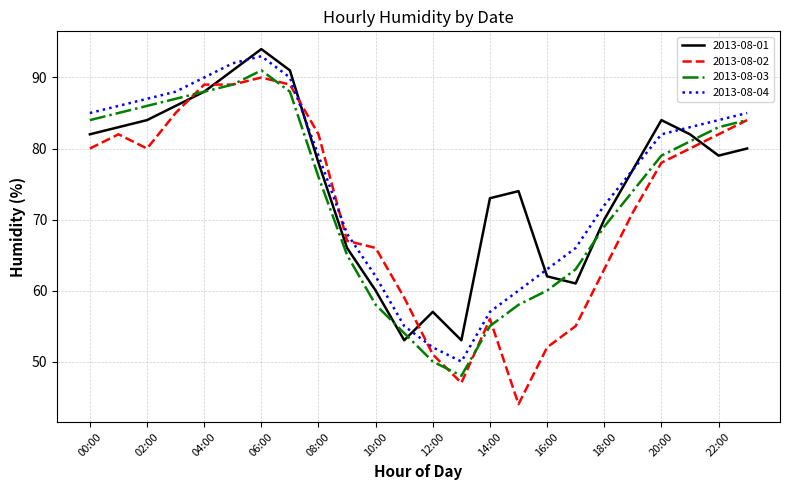

What is the difference between the maximum and second lowest values in the 2013-08-04 series?

41